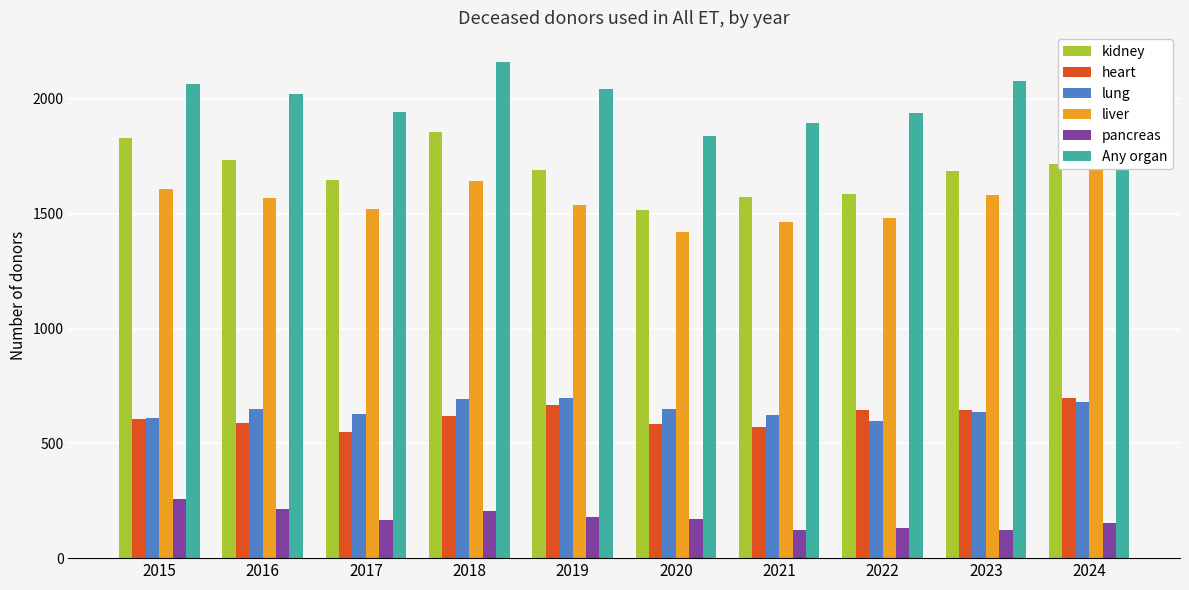

What is the minimum value for pancreas?

124